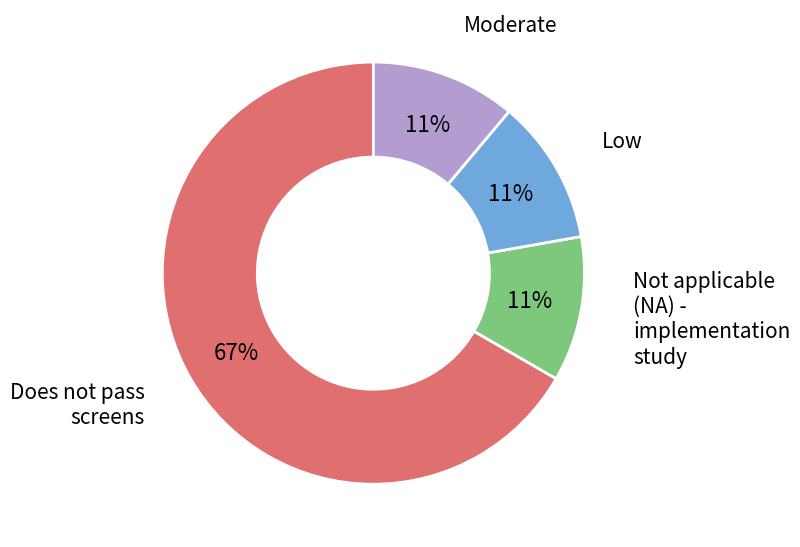

What is the largest slice in the pie chart?

Does not pass screens